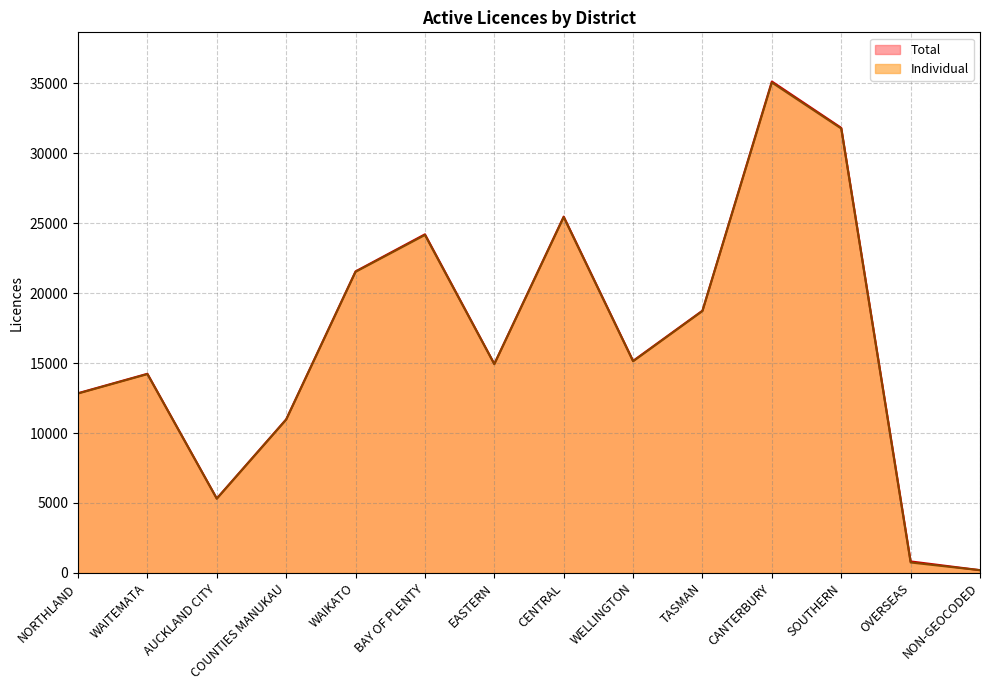

At which label is Total closest to 17665?

TASMAN